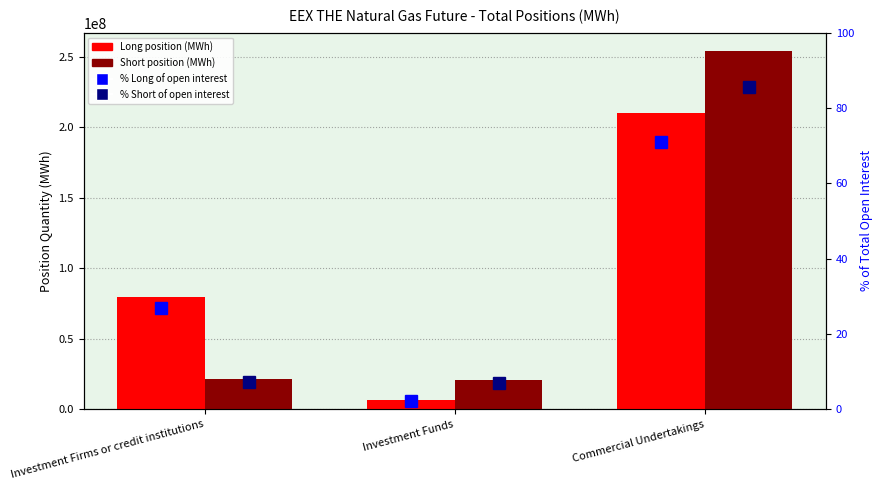

The % Long of total open interest series shows 26.7 at Investment Firms or credit institutions. True or false?

True